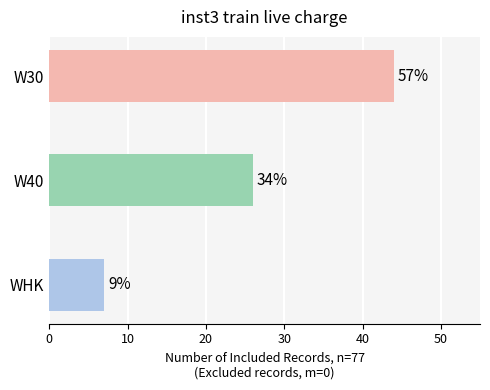

Does the chart contain any negative values?

No